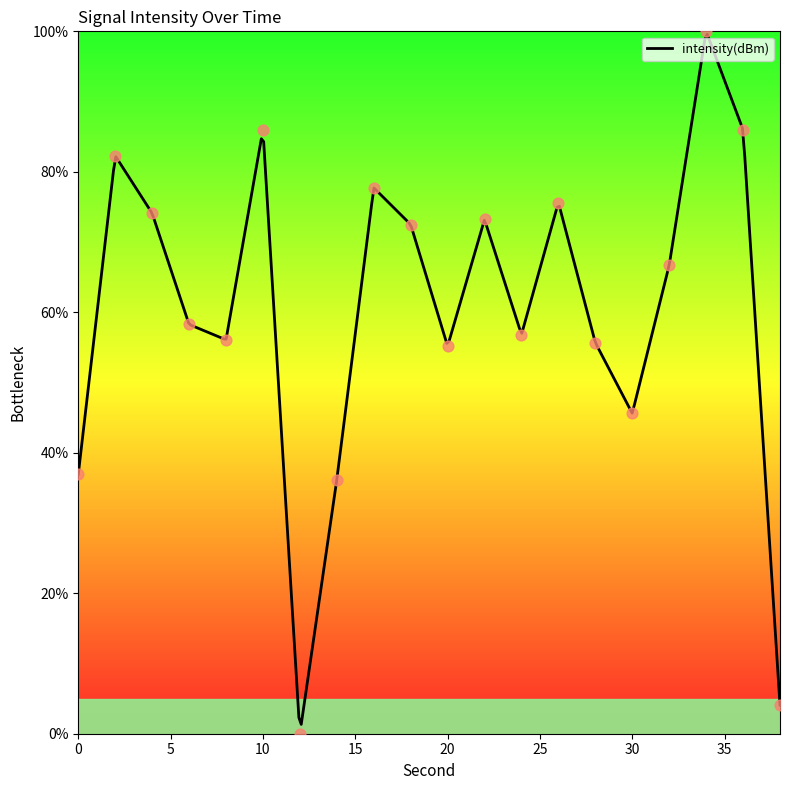

Between 26 and 34, which is larger?

34